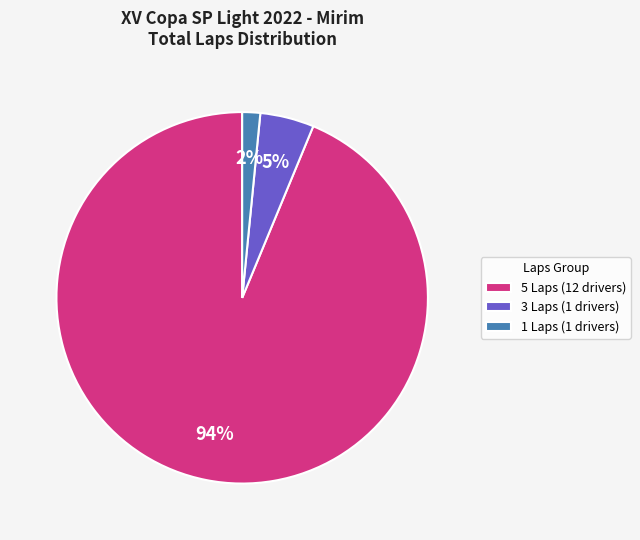

Does any single category account for the majority?

Yes